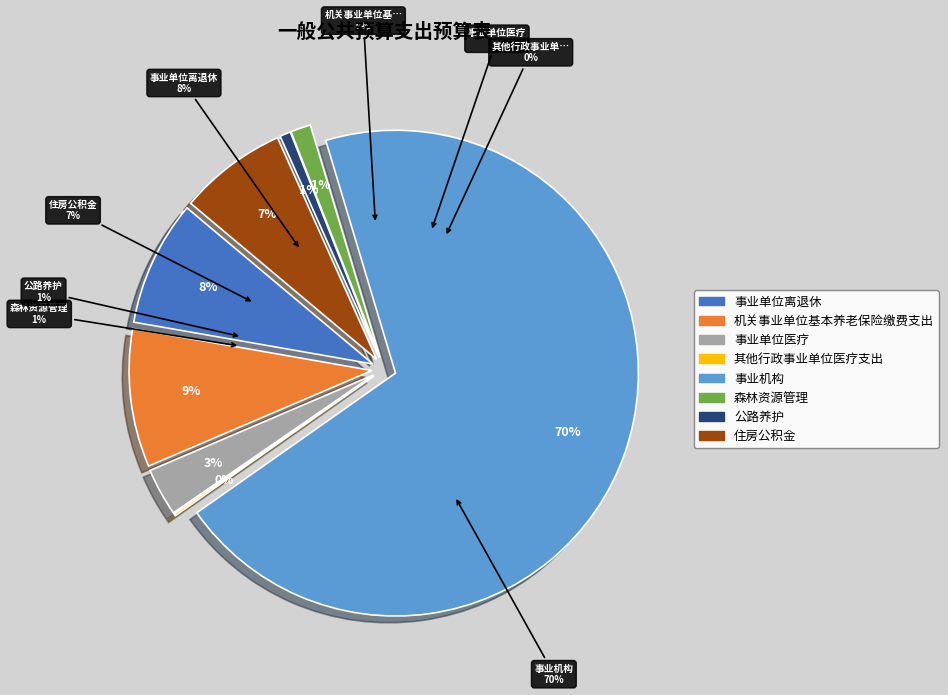

True or false: 事业单位离退休 accounts for 8% of the total.

True